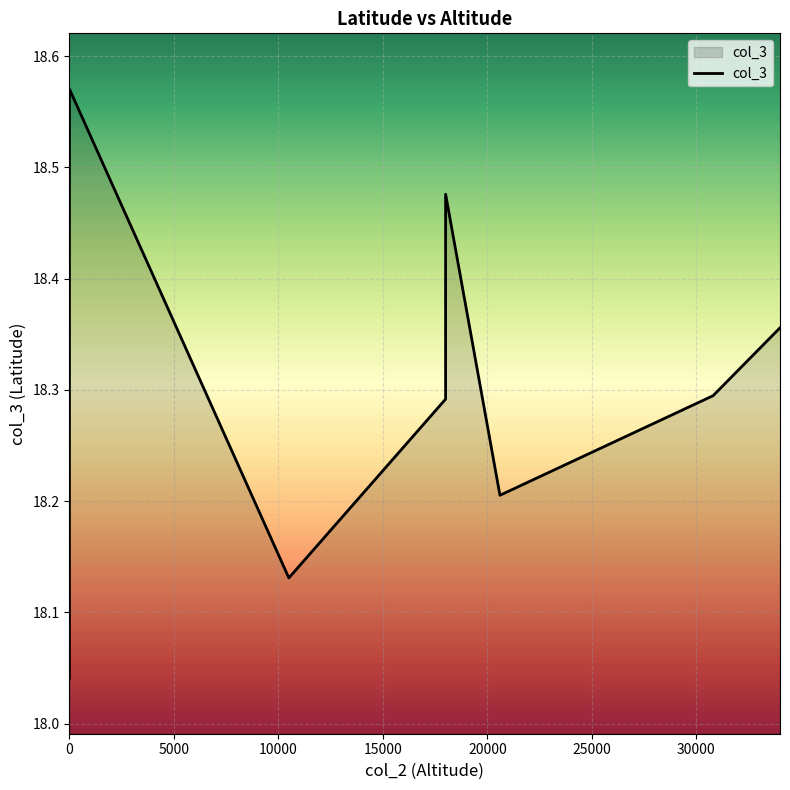

The chart shows a value of 27.9 at 35000. True or false?

False